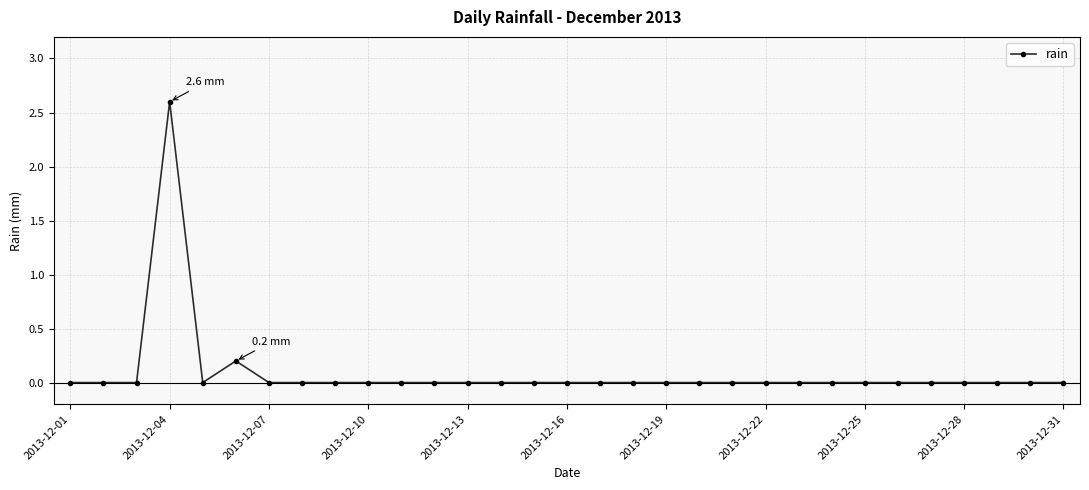

What is the difference between the maximum and minimum values?

2.6